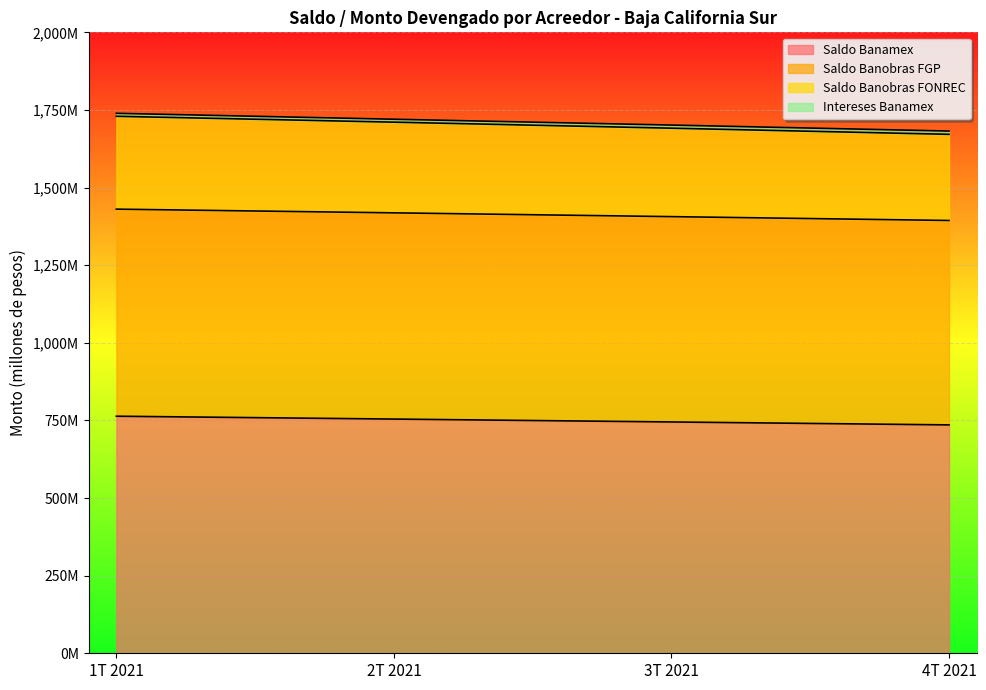

Does the chart display data point markers on the line(s)?

No